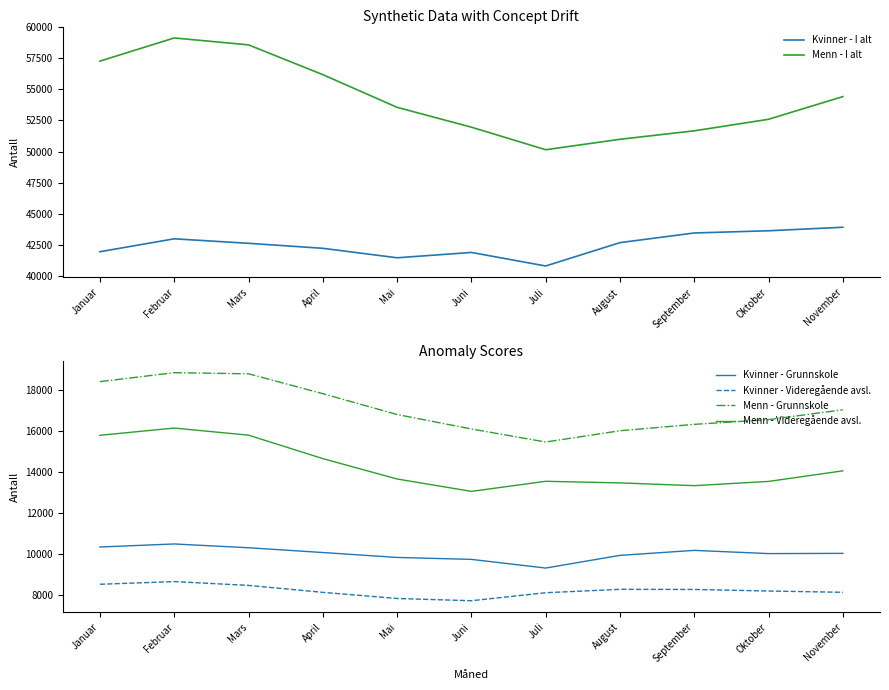

How many lines are shown in the chart?

6